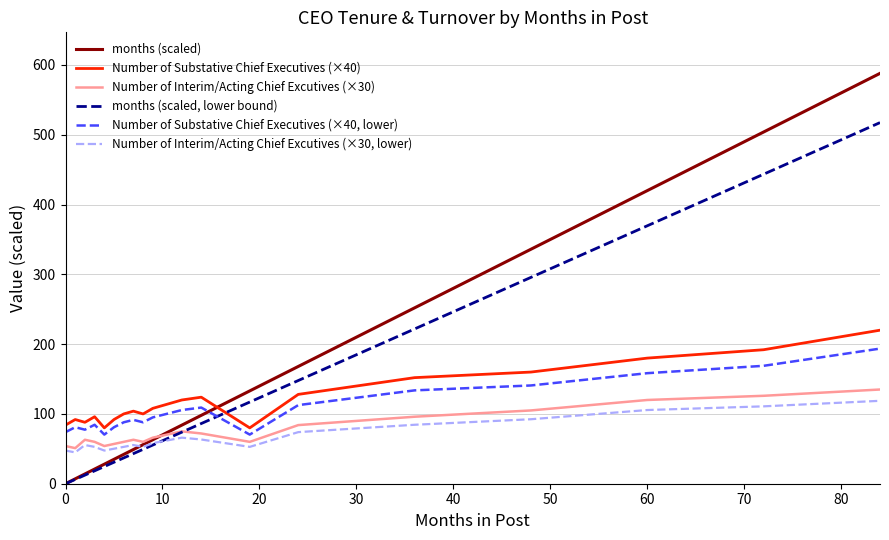

What is the greatest value displayed?

588.0